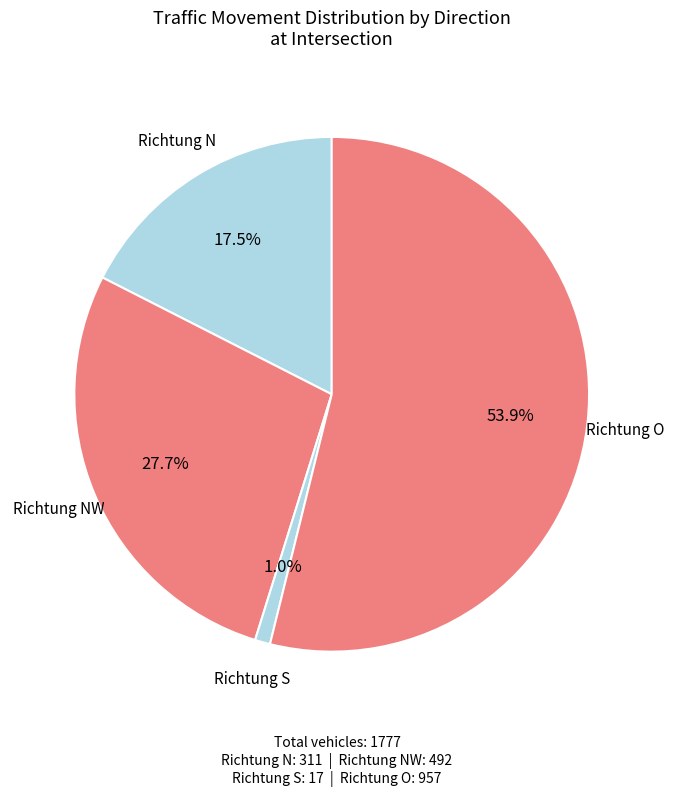

Is the sum of Richtung NW and Richtung S greater than half?

No